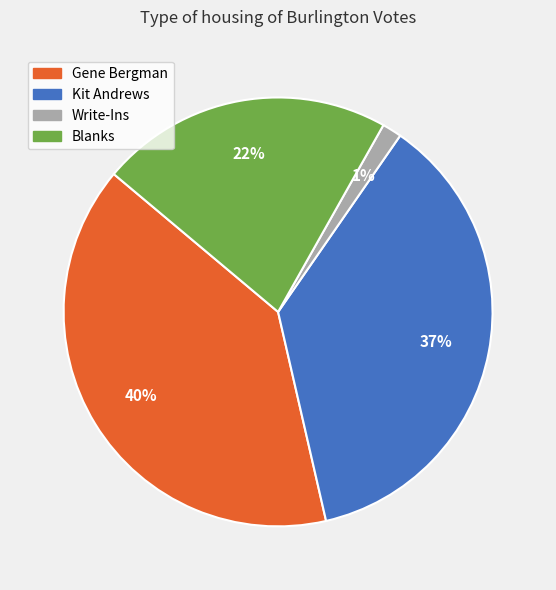

Combined, do Write-Ins and Blanks account for over 50%?

No